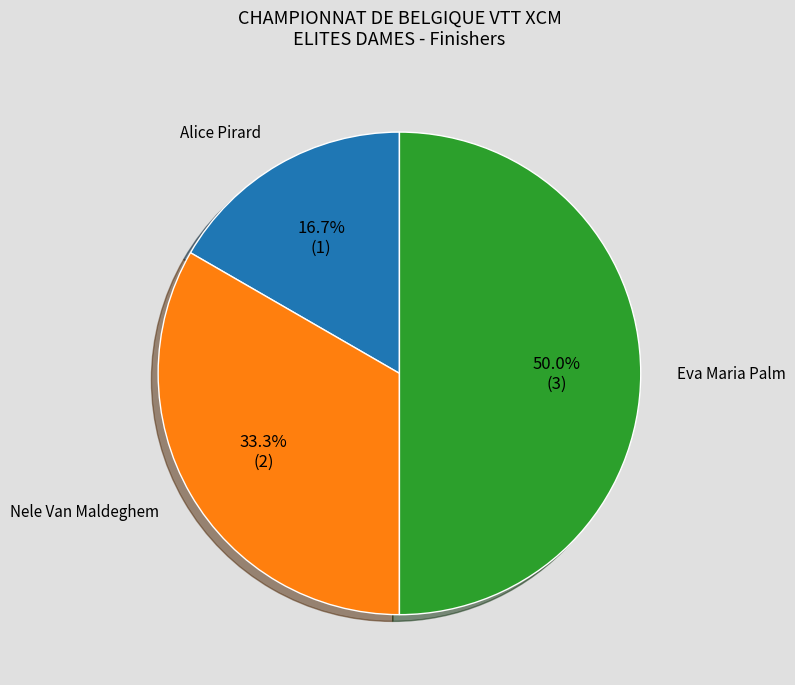

How many slices are in this pie chart?

3